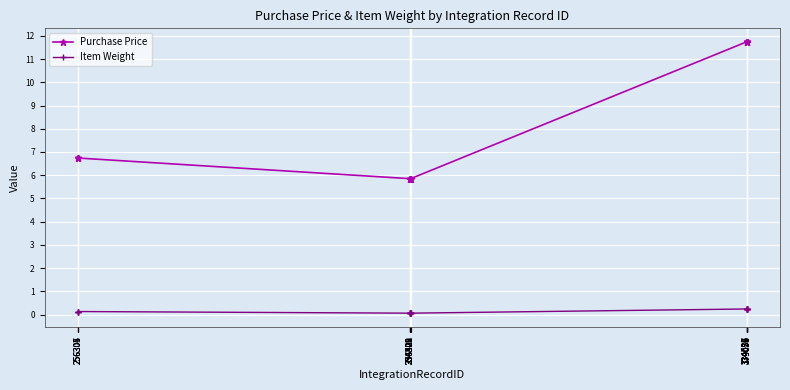

At 334520, list the series in order from largest to smallest.

Purchase Price, Item Weight